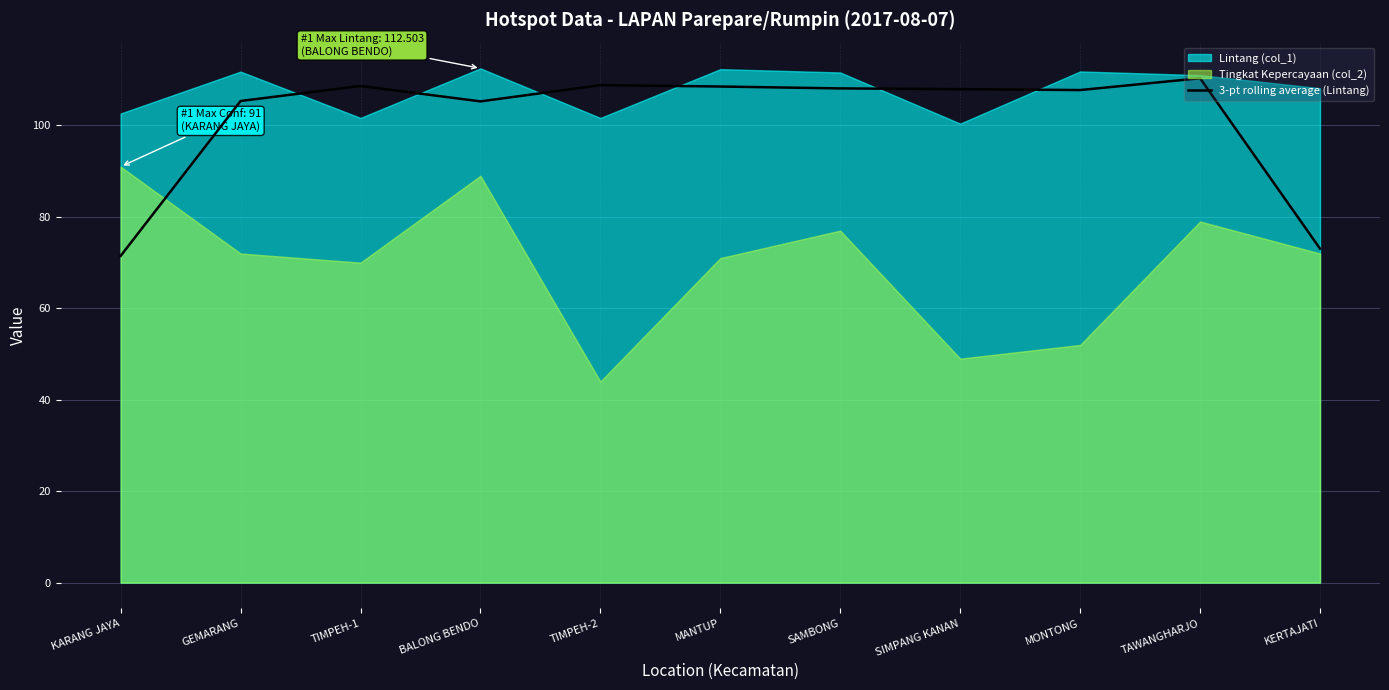

True or false: 3-pt rolling average (Lintang) has a value of 51.3 at MONTONG.

False